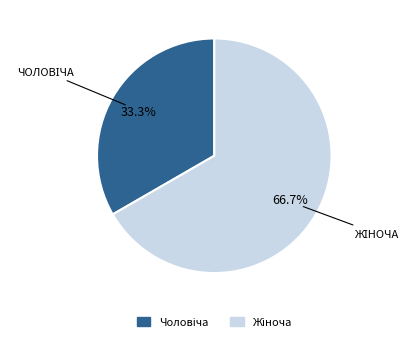

Does any single category account for the majority?

Yes